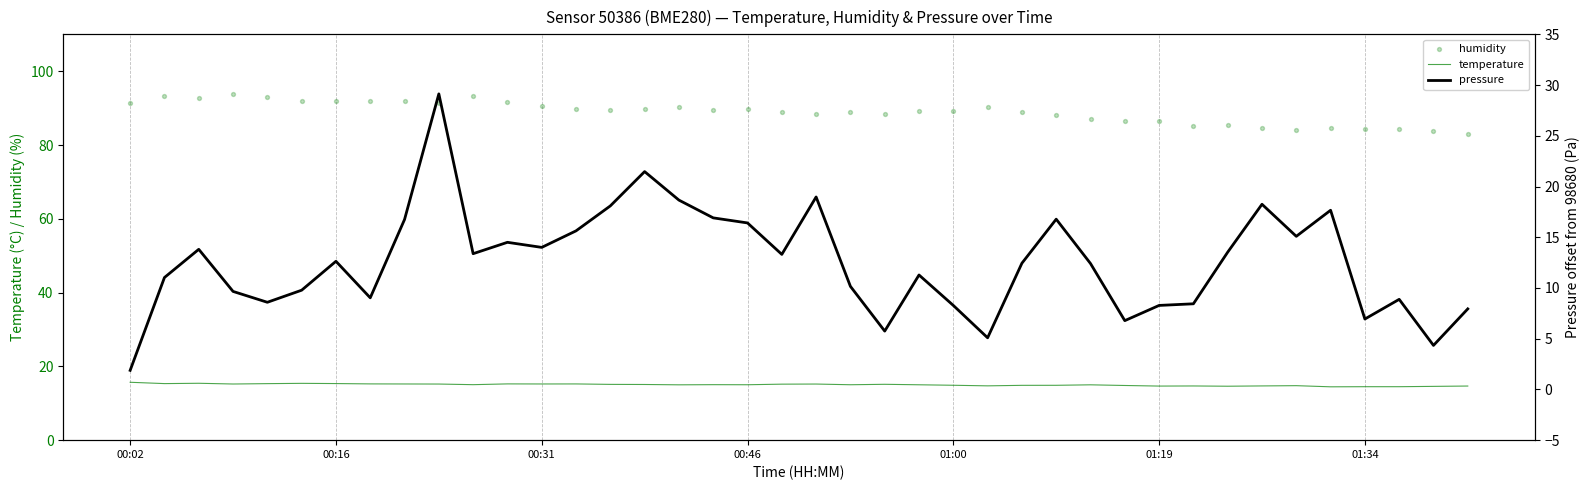

Is the value of humidity at 7 greater than the value of pressure at 33?

Yes